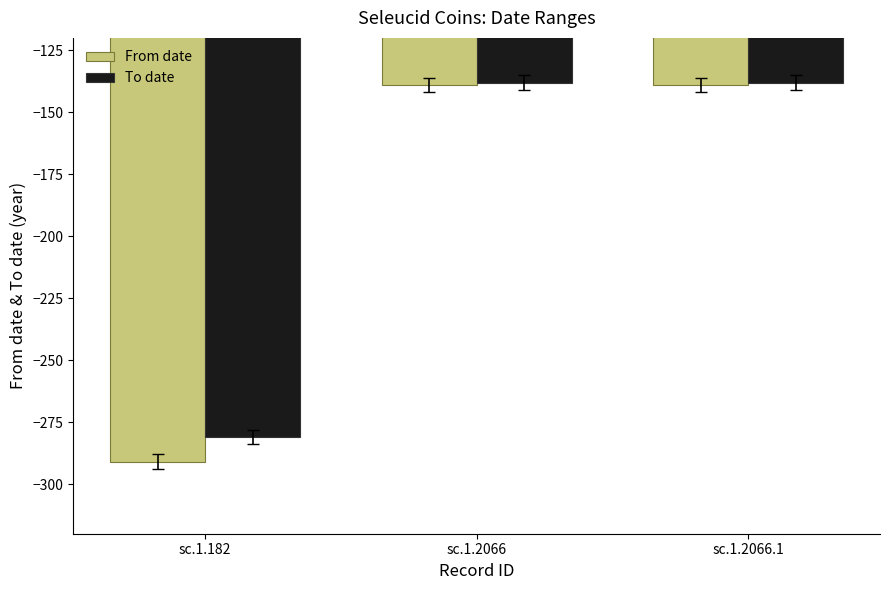

What is the sum of the From date values at sc.1.2066 and sc.1.182?

-430